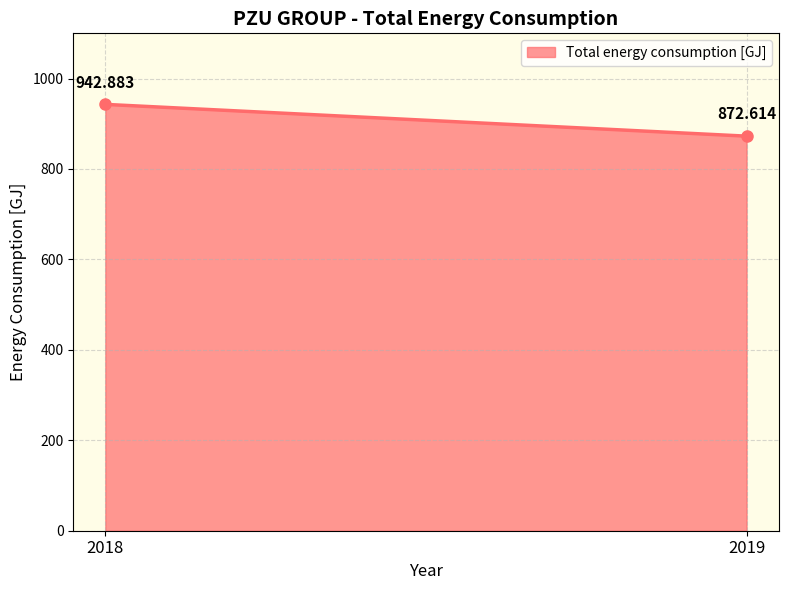

What is the change in value from 2018 to 2019?

-70.3